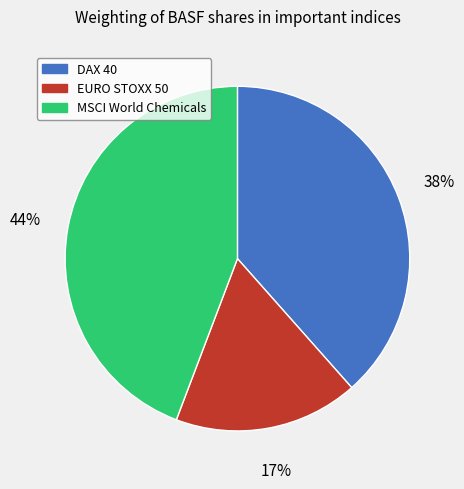

Does any single category account for the majority?

No